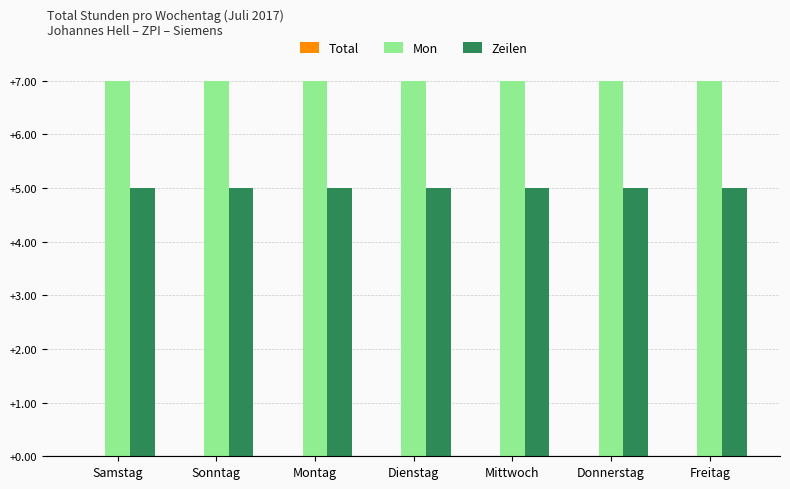

List the series in order of their peak value, highest first.

Mon, Zeilen